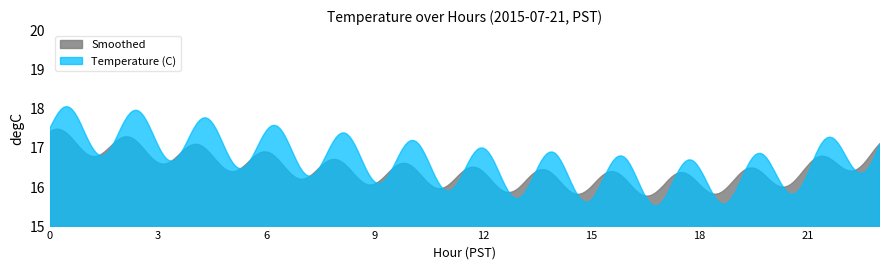

True or false: Temperature (C) and Smoothed cross at least once.

True